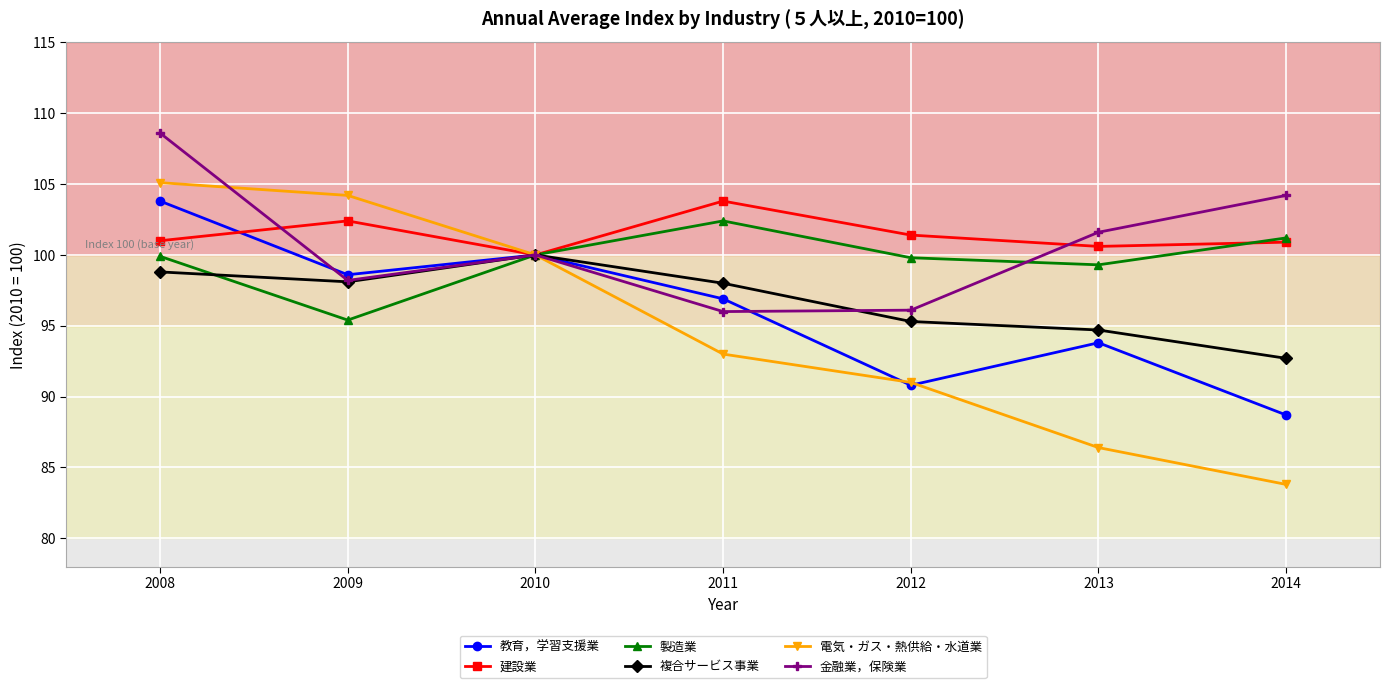

What is the lowest value of the 教育，学習支援業 series?

88.7